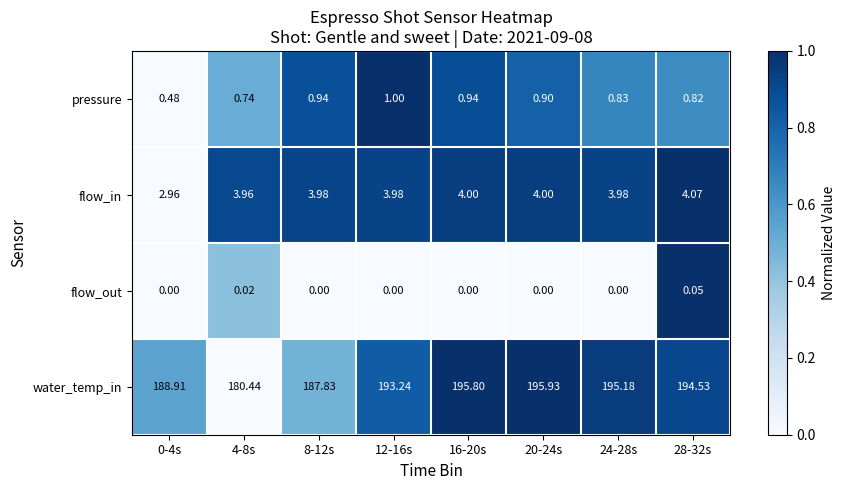

Rank the series by their maximum value, from lowest to highest.

flow_out, pressure, flow_in, water_temp_in